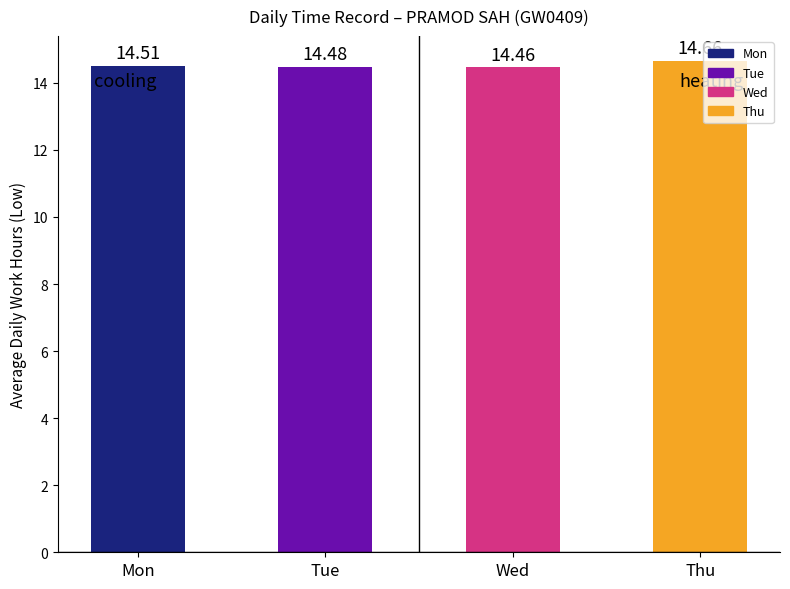

Which category has the highest value across all series?

Thu